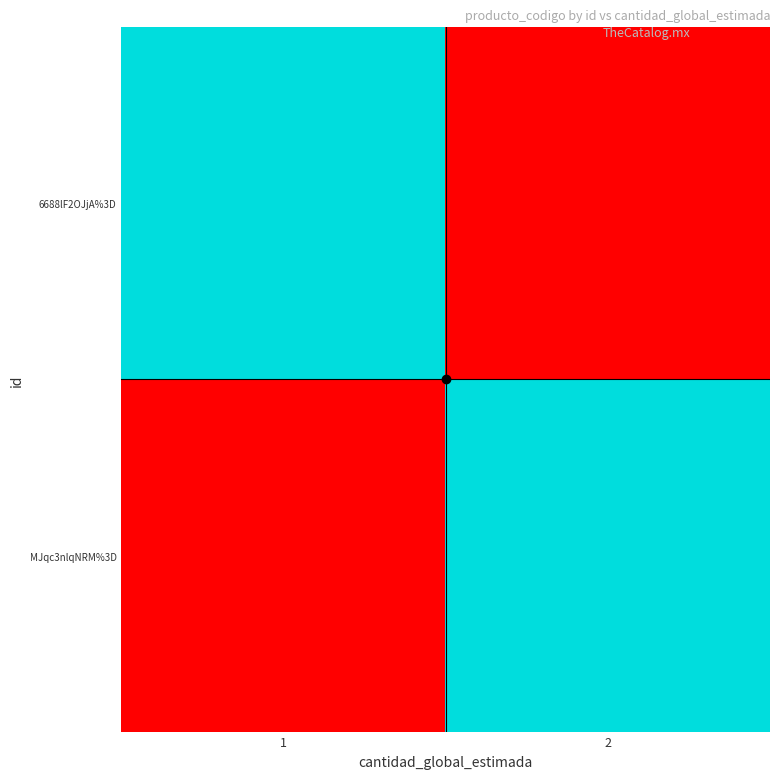

What is the difference between the highest and lowest values at 1?

25101507